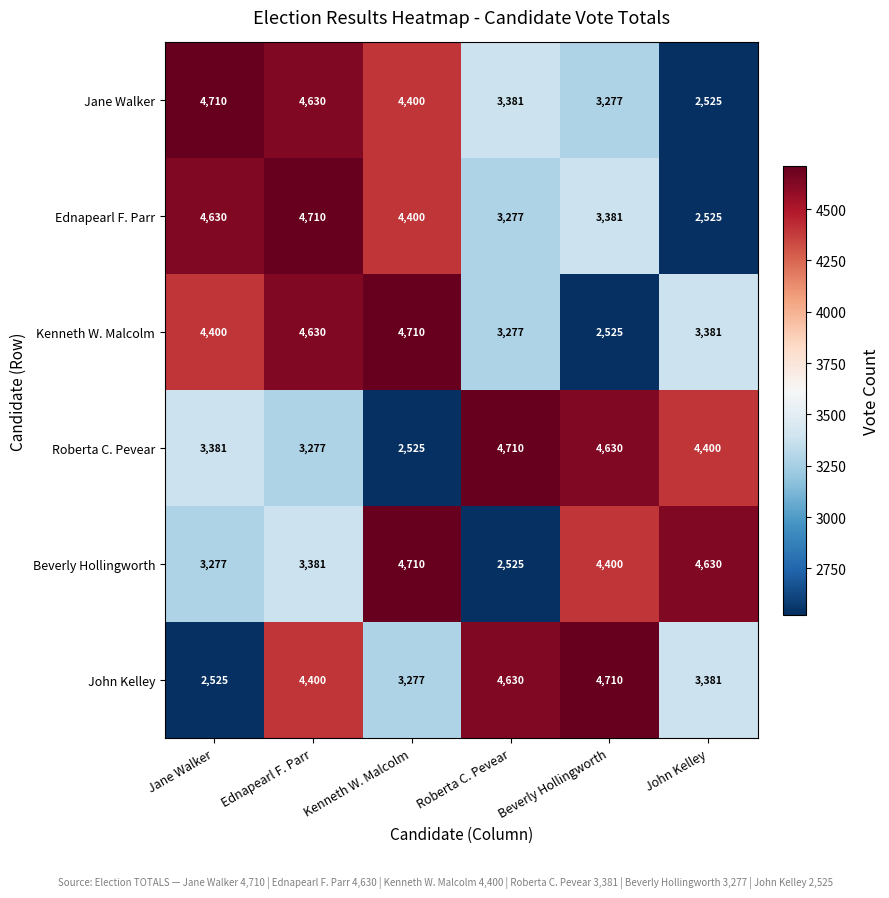

At which category is the sum across all series the highest?

Ednapearl F. Parr